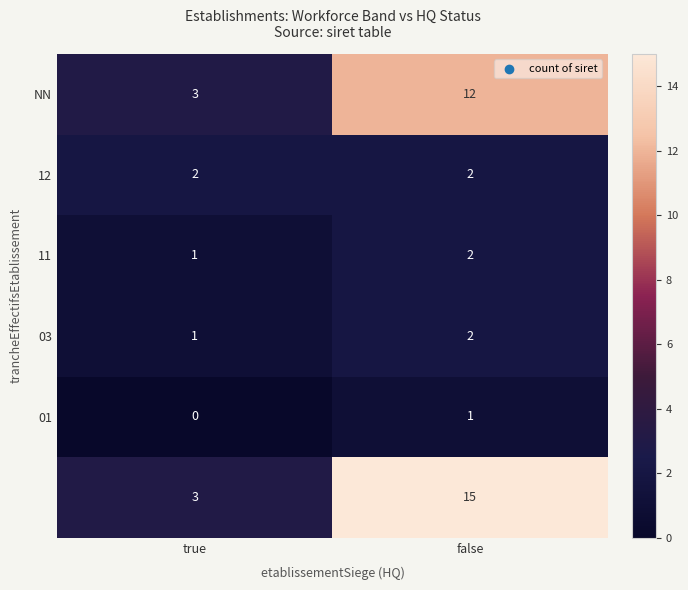

What is the difference between the highest and lowest values at false?

14